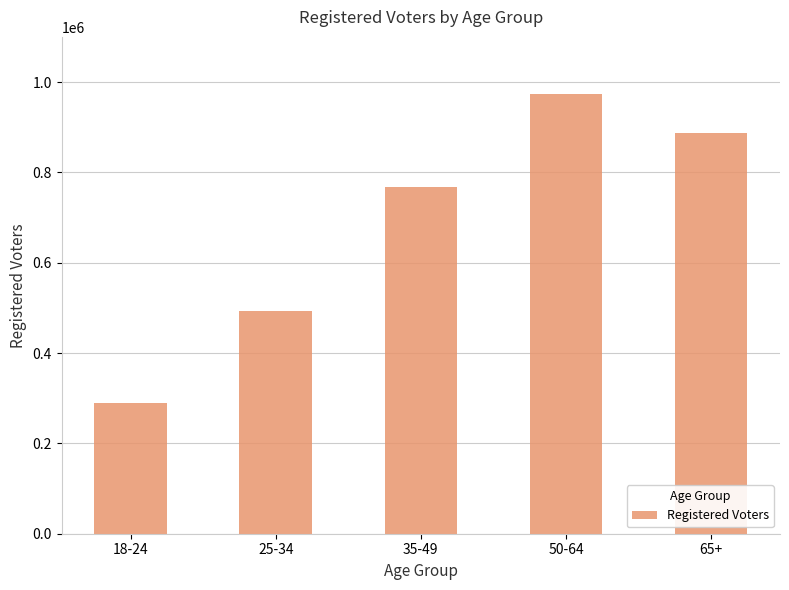

What is the change in value from 18-24 to 50-64?

+683766